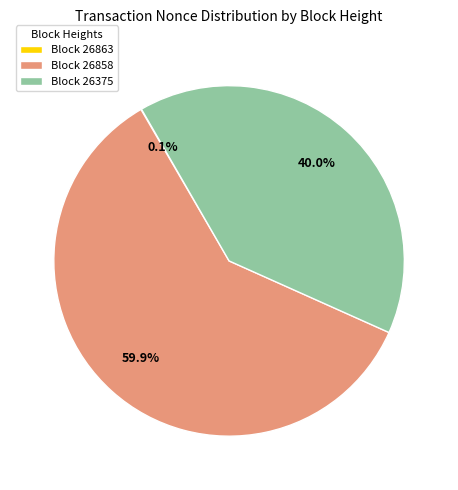

Does any single category account for the majority?

Yes